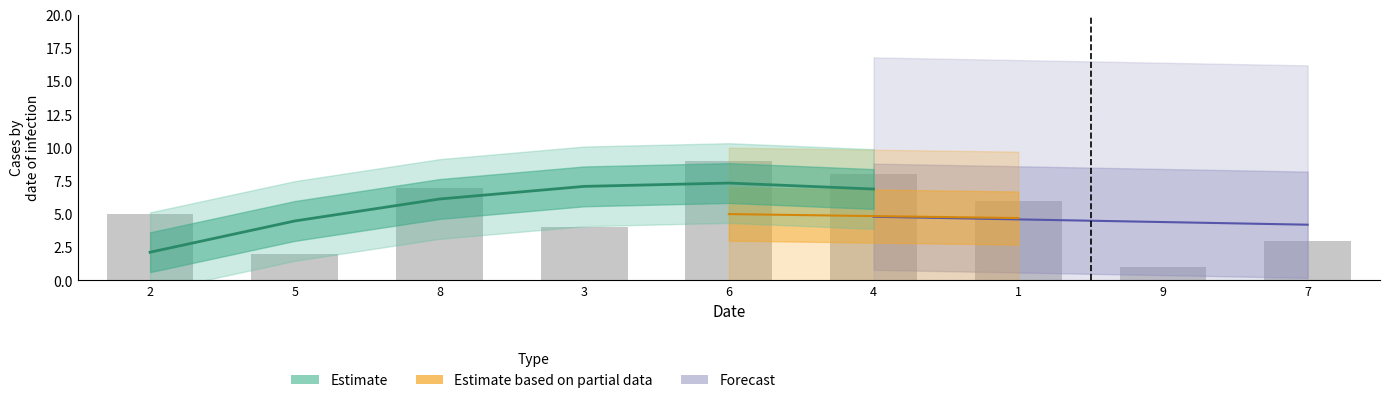

How many data points in col_3 are less than 5?

4